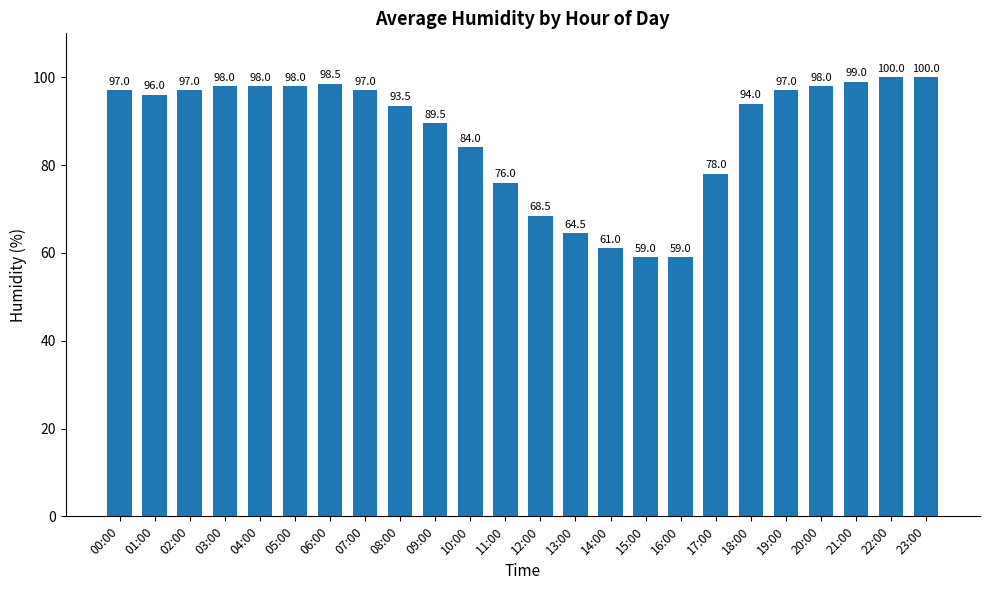

Where is the data nearest to the value 79?

17:00